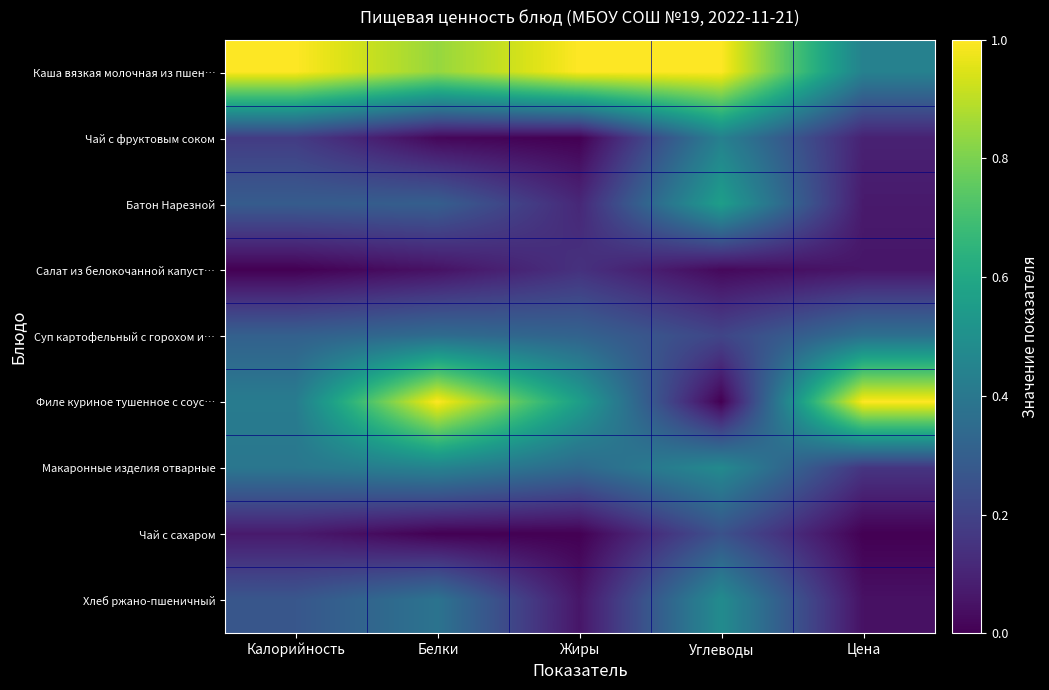

What is the spread (max minus min) of values at Углеводы?

1.0